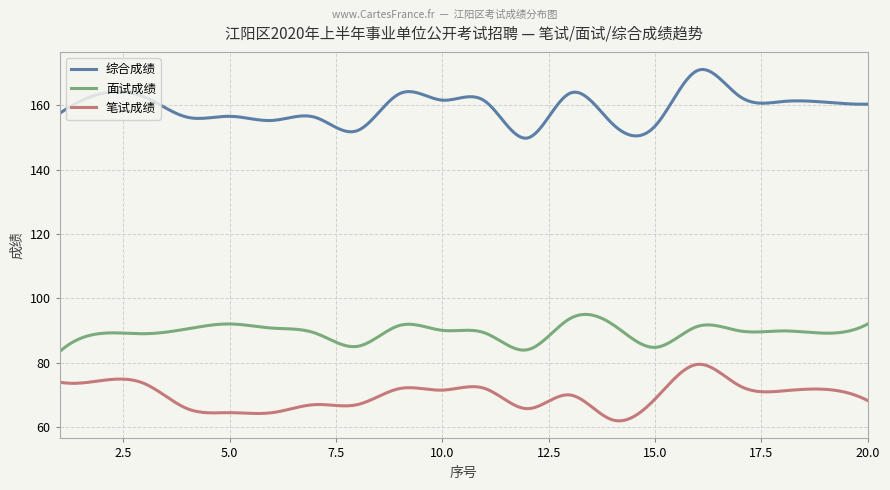

How many distinct data groups are displayed?

3